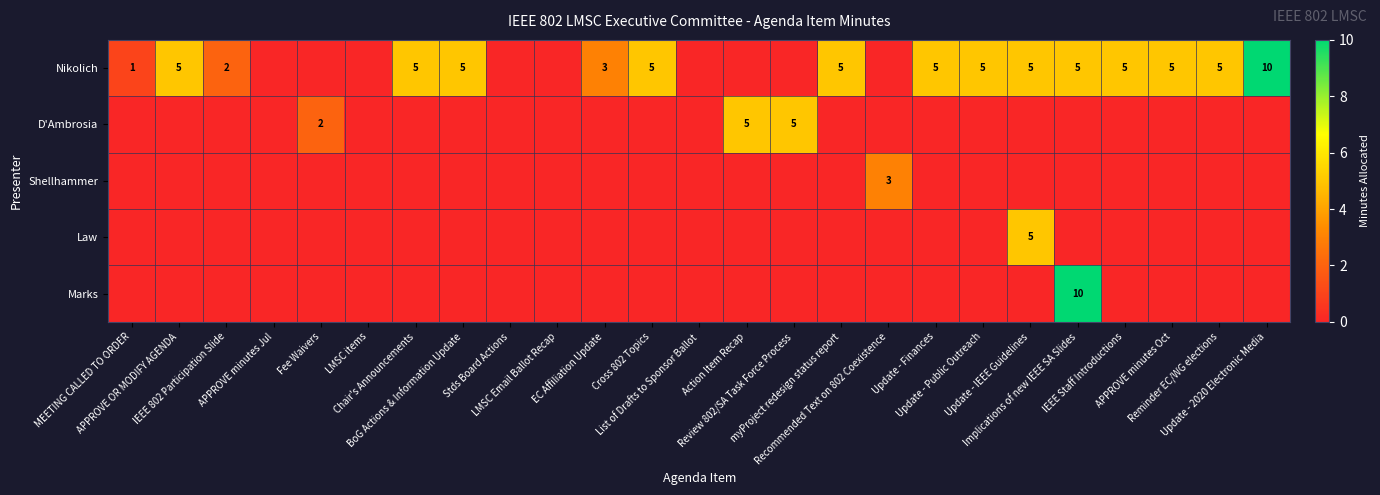

Where is Shellhammer nearest to the value 1?

MEETING CALLED TO ORDER